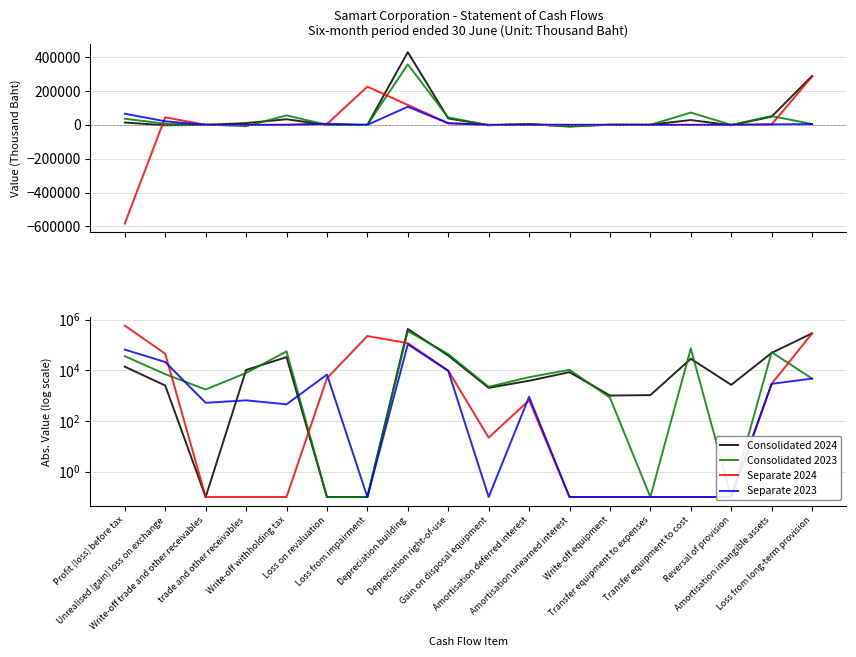

The value of Separate 2024 at Gain on disposal equipment is 22.0. True or false?

True